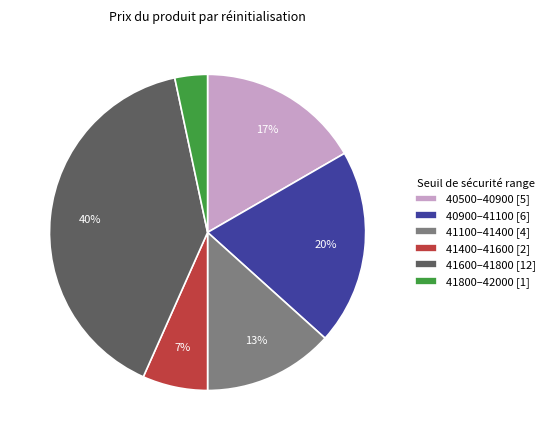

The 41100–41400 [4] slice represents 13% of the pie. True or false?

True